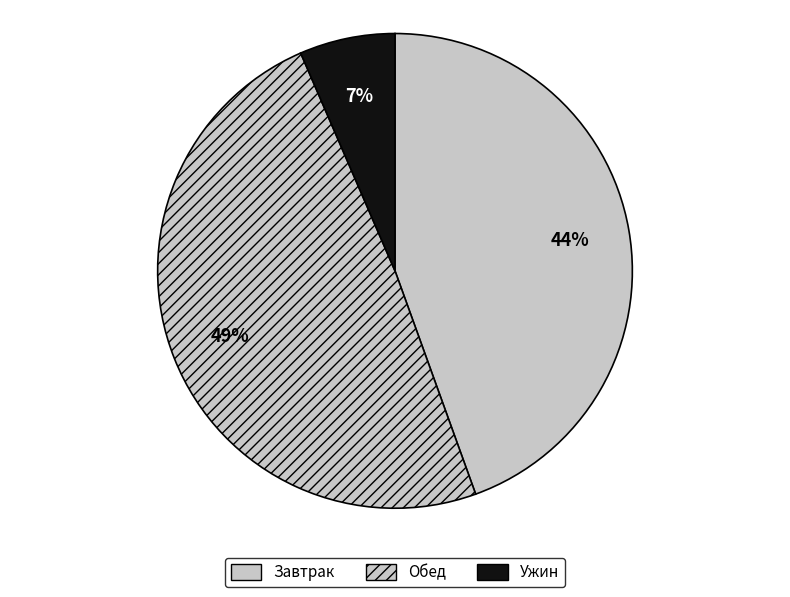

Rank the categories by value from lowest to highest.

Ужин, Завтрак, Обед